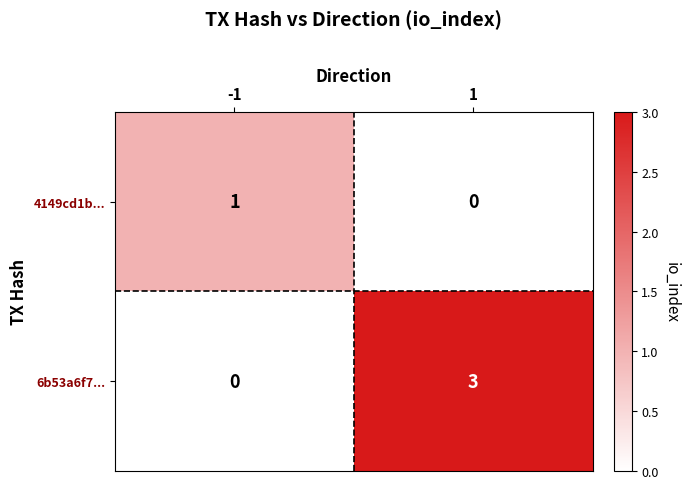

Reading left to right, extract all data points from this chart.

4149cd1b...: 1	0
6b53a6f7...: 0	3